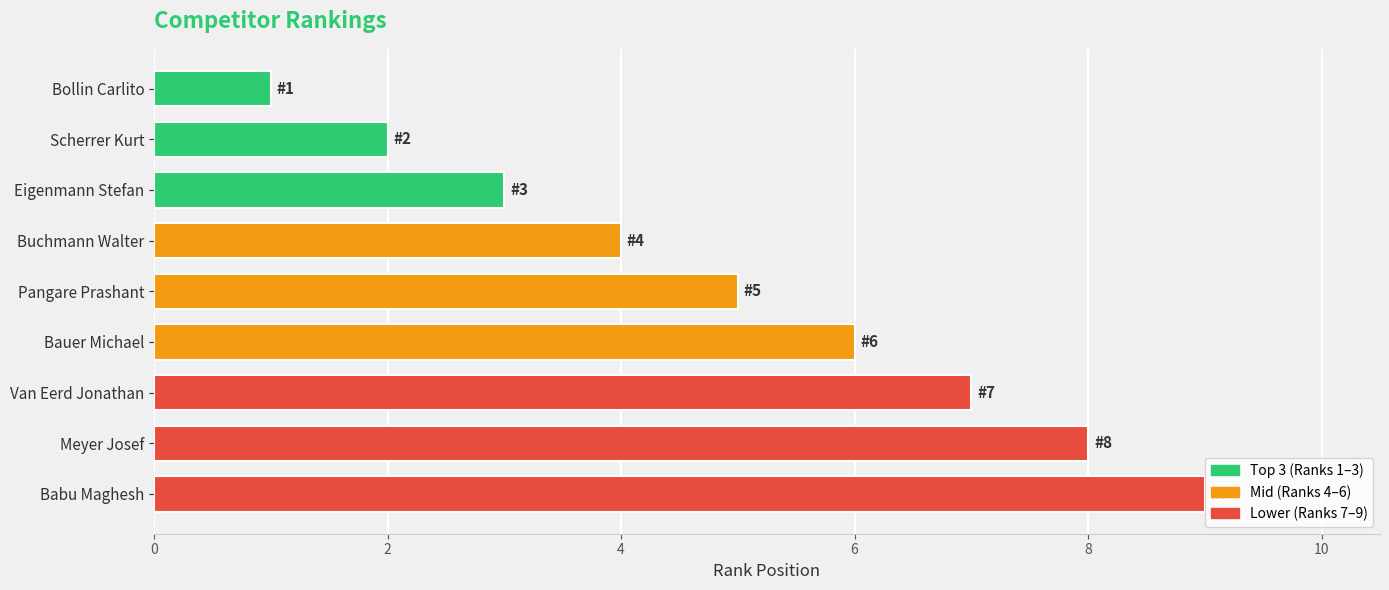

Between Meyer Josef and Eigenmann Stefan, which is larger?

Meyer Josef